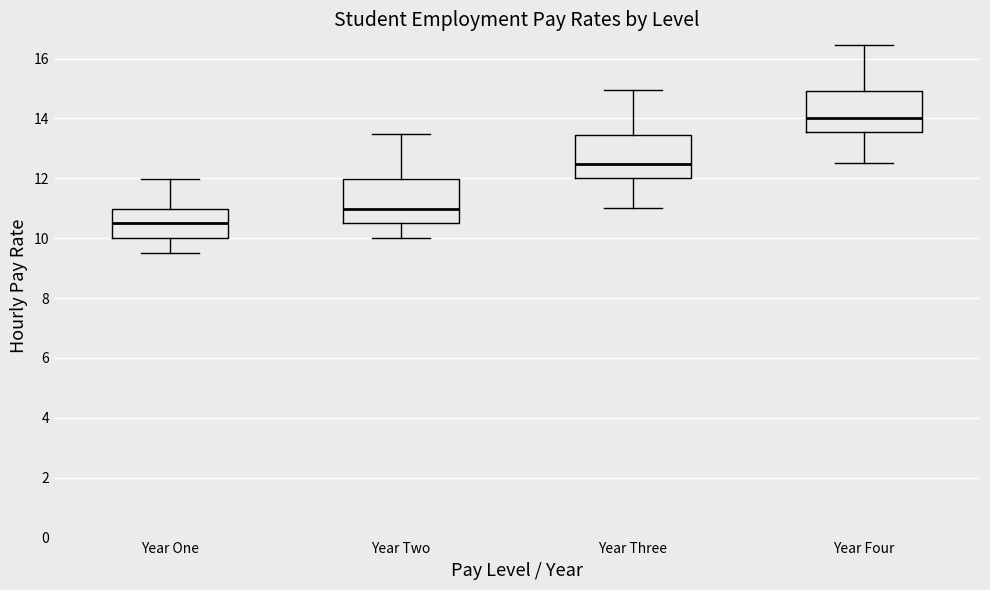

Reading left to right, transcribe this box plot: for each box, give where its median line is, the range the box spans, and where its two whiskers end, as read against the y-axis. The values are not printed on the chart, so give them approximately, as read against the axis.

Year One: median 10.6, box 10.0 to 11.0, whiskers 9.6 to 12.0
Year Two: median 11.0, box 10.4 to 12.0, whiskers 10.0 to 13.4
Year Three: median 12.4, box 12.0 to 13.4, whiskers 11.0 to 15.0
Year Four: median 14.0, box 13.6 to 15.0, whiskers 12.6 to 16.4